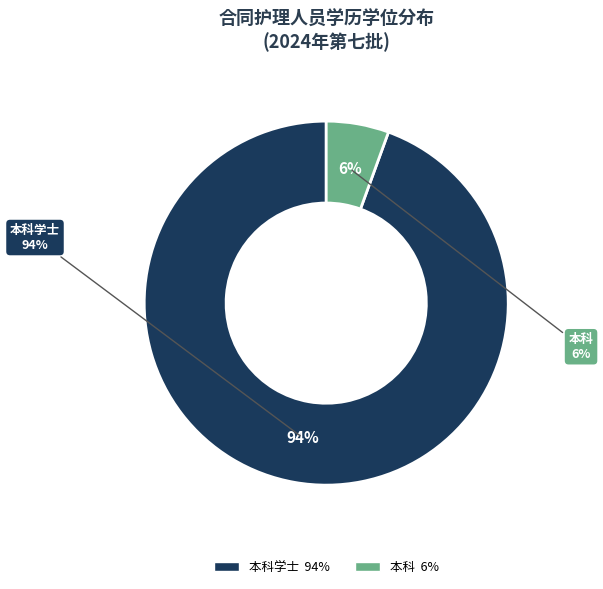

Rank the categories by value from highest to lowest.

本科学士, 本科